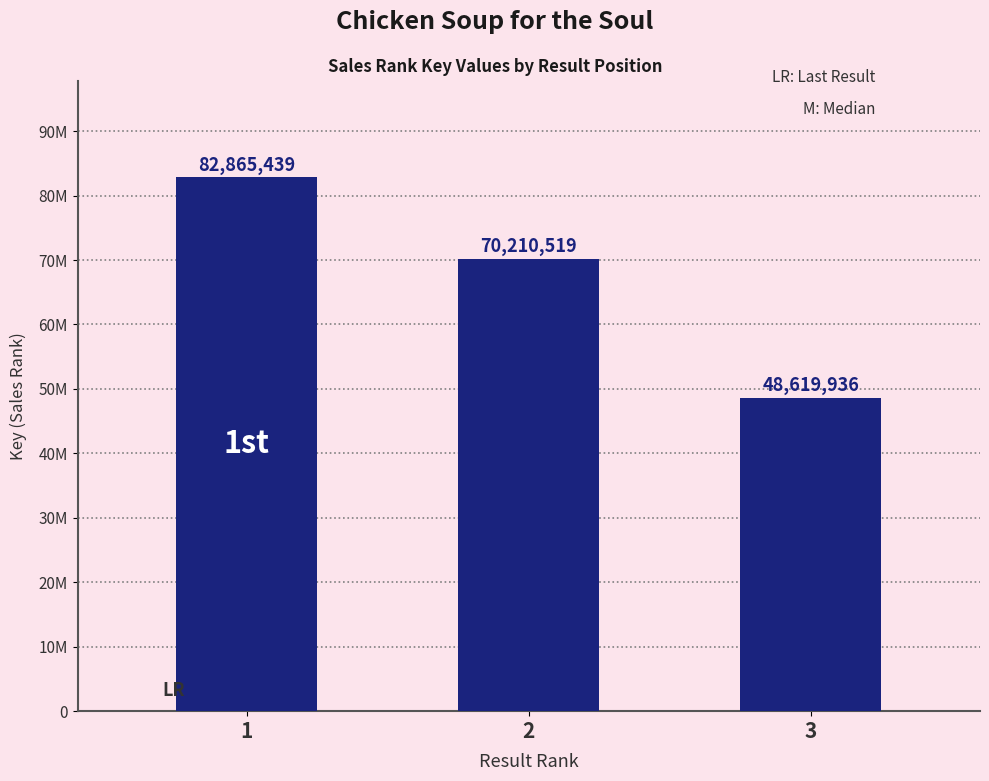

At which category does the chart reach its peak across all series?

1